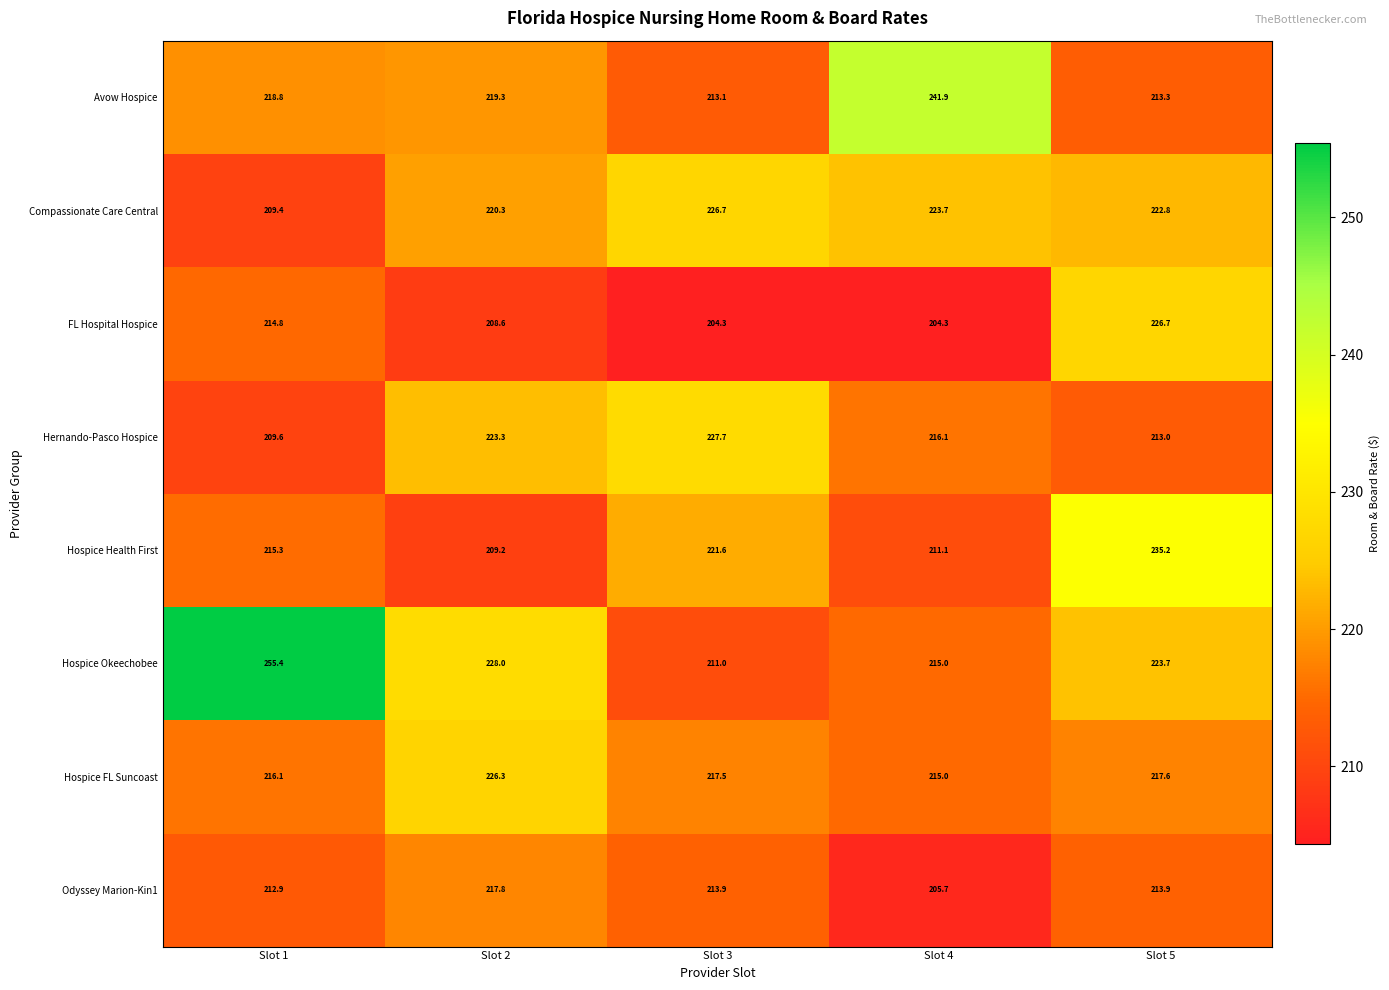

Which series has the largest total across all categories?

Hospice Okeechobee